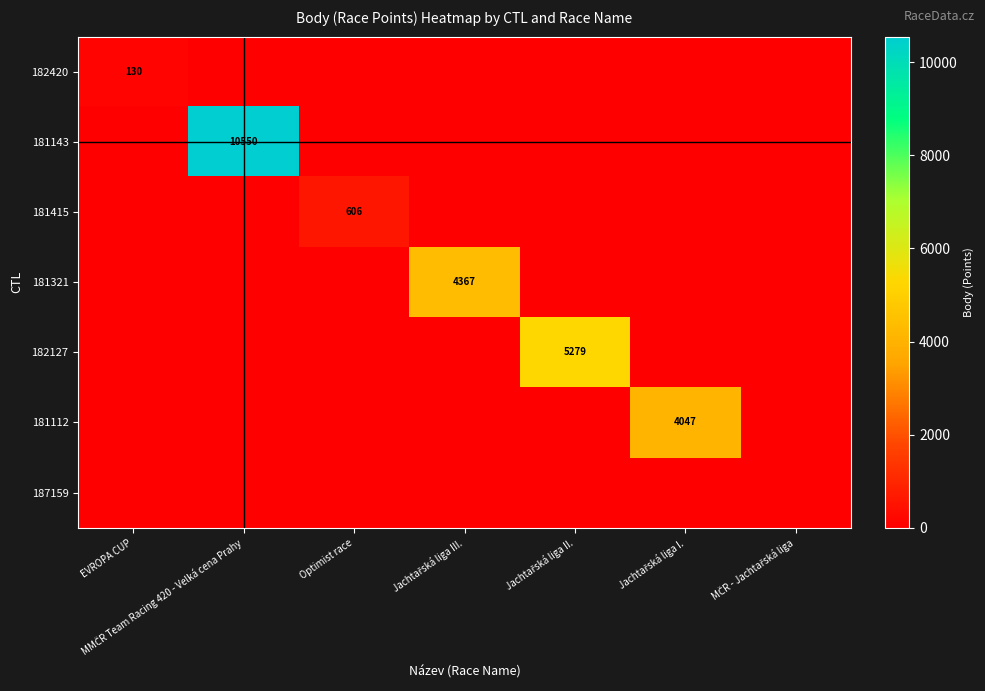

Which series changed the most between EVROPA CUP and Jachtařská liga II.?

182127